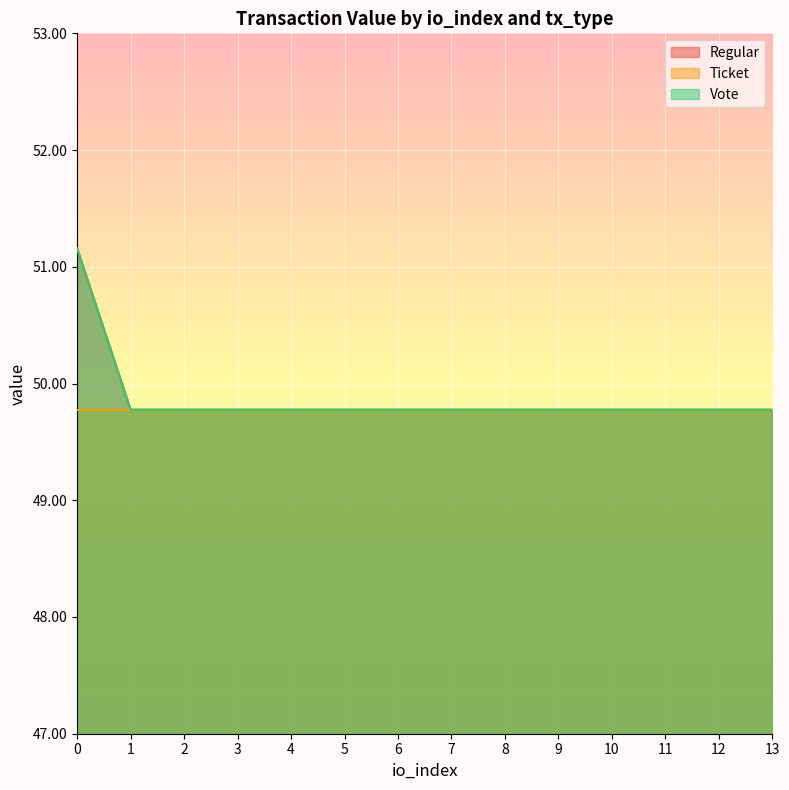

Does the chart display data point markers on the line(s)?

No